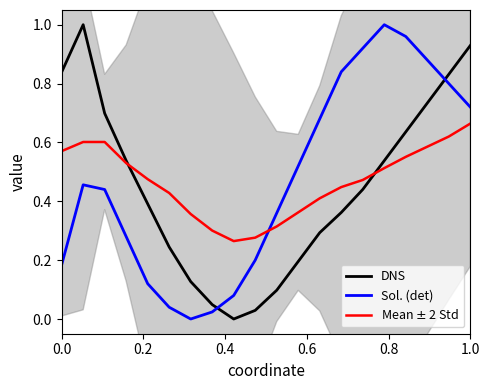

The value of Sol. (det) at 1.0 is 1.1. True or false?

False